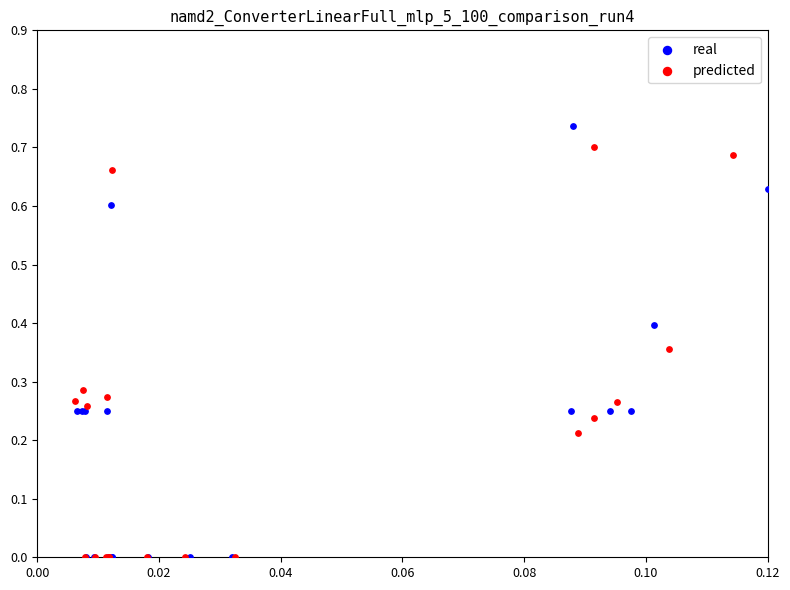

Which series contains the highest Y value?

real